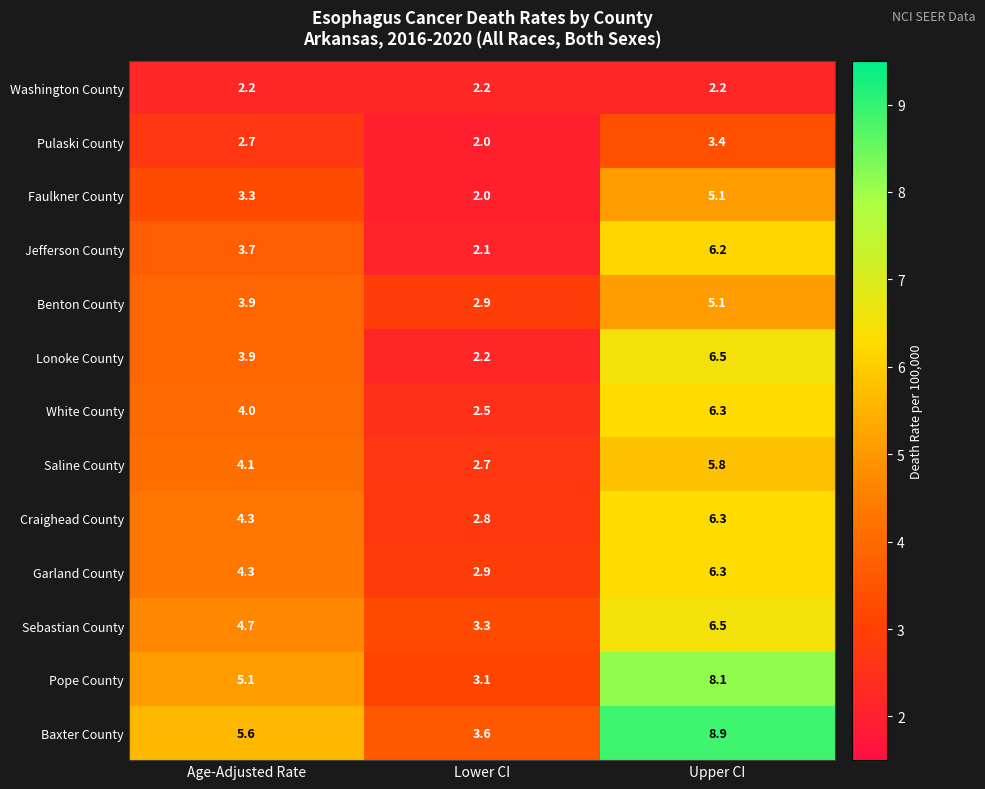

The value of Craighead County at Upper CI is 6.3. True or false?

True